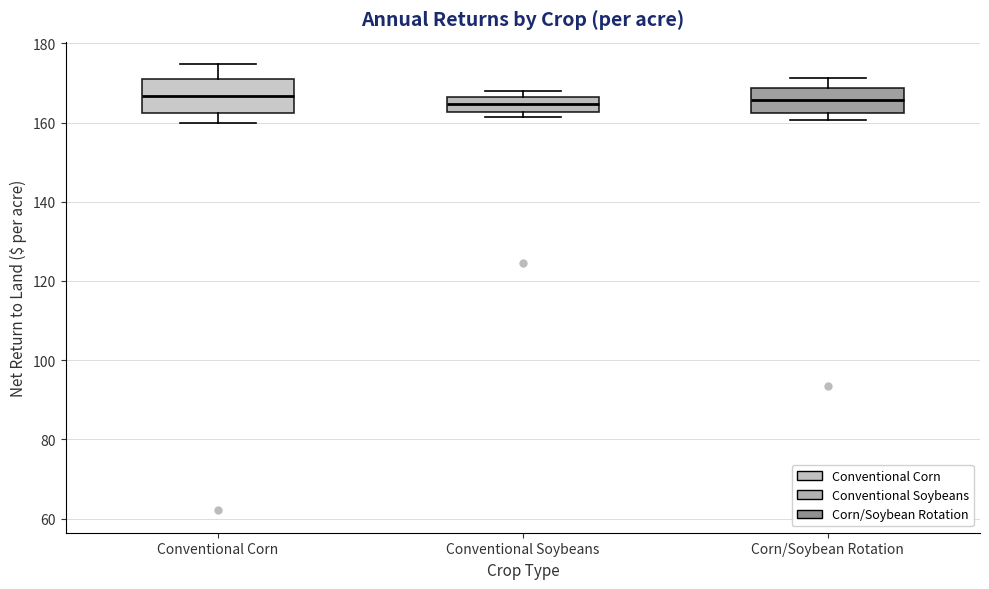

Reading left to right, read every box against the y-axis: the position of its median line, the range the box covers, and the ends of its whiskers. The values are not printed on the chart, so give them approximately, as read against the axis.

Conventional Corn: median 166, box 162 to 170, whiskers 160 to 174
Conventional Soybeans: median 164, box 162 to 166, whiskers 162 (just below the box's lower edge) to 168
Corn/Soybean Rotation: median 166, box 162 to 168, whiskers 160 to 172